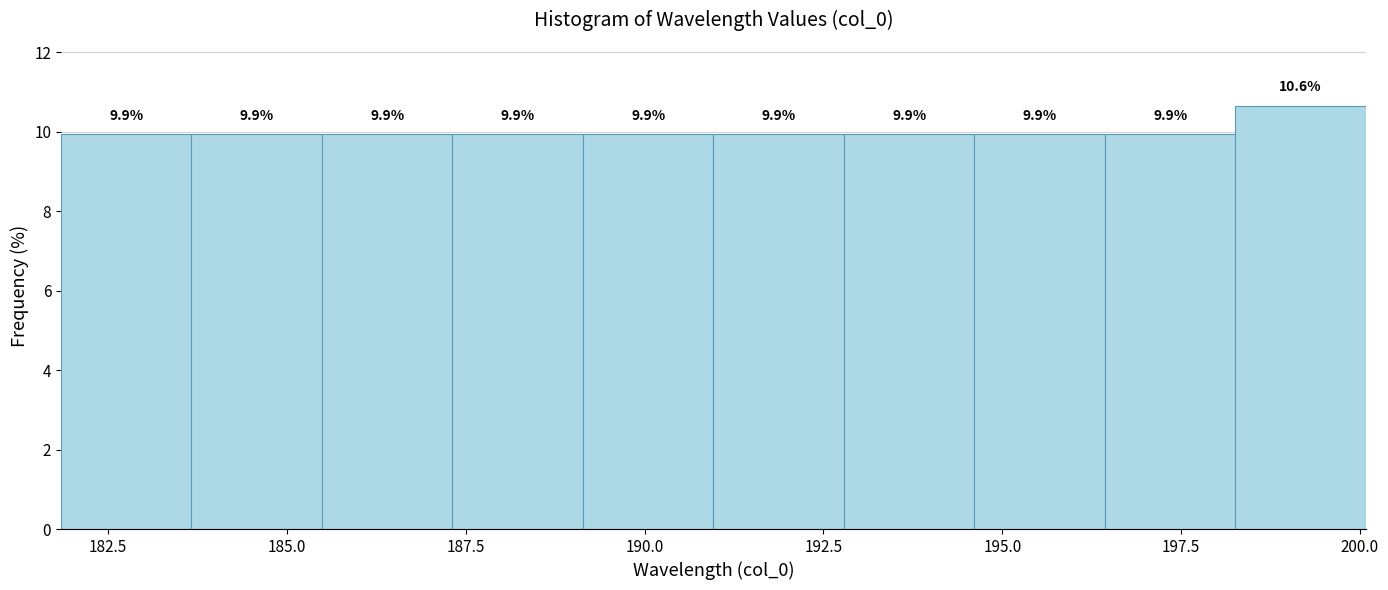

Around what value on the x-axis is the tallest bar? Give the approximate position of its centre, as read against the axis.

199.0